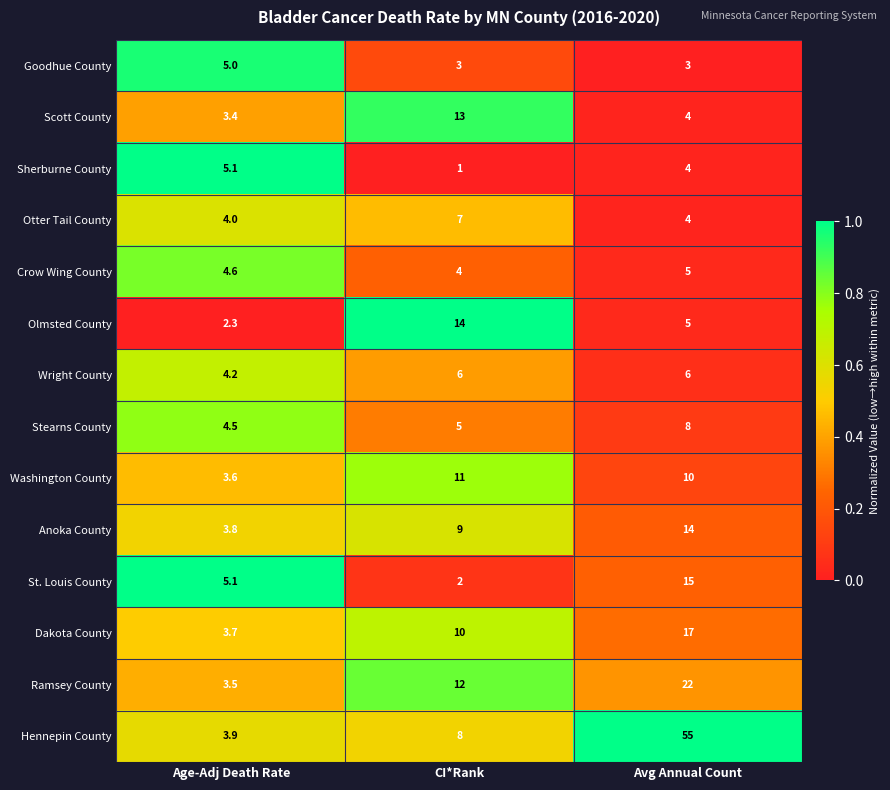

The Scott County series shows 1.9 at Avg Annual Count. True or false?

False